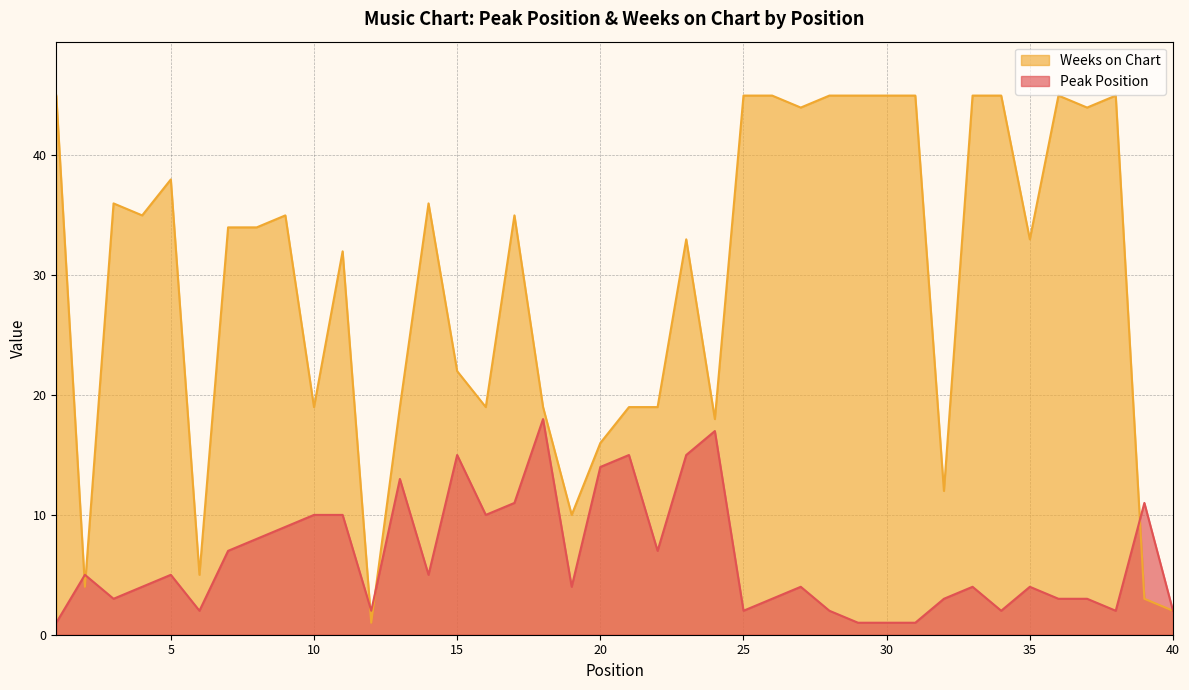

What are all the series names shown in the legend?

Weeks on Chart, Peak Position